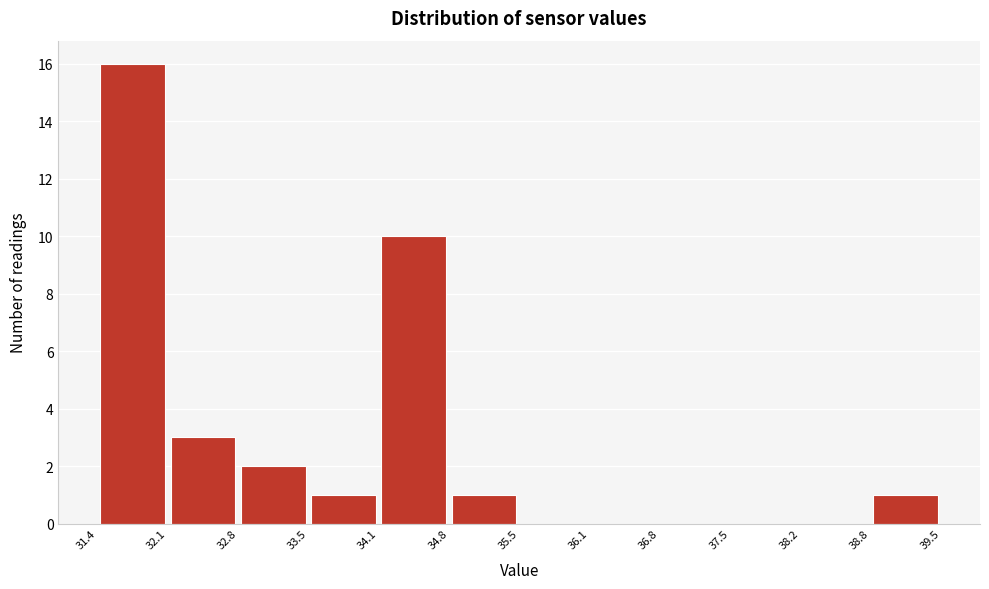

Reading left to right, list every bar in this chart as the range it spans on the x-axis followed by its height. The values are not printed on the chart, so give them approximately, as read against the axis.

31.4 to 32.1: 16
32.1 to 32.8: 3
32.8 to 33.5: 2
33.5 to 34.1: 1
34.1 to 34.8: 10
34.8 to 35.5: 1
35.5 to 36.1: 0
36.1 to 36.8: 0
36.8 to 37.5: 0
37.5 to 38.2: 0
38.2 to 38.8: 0
38.8 to 39.5: 1